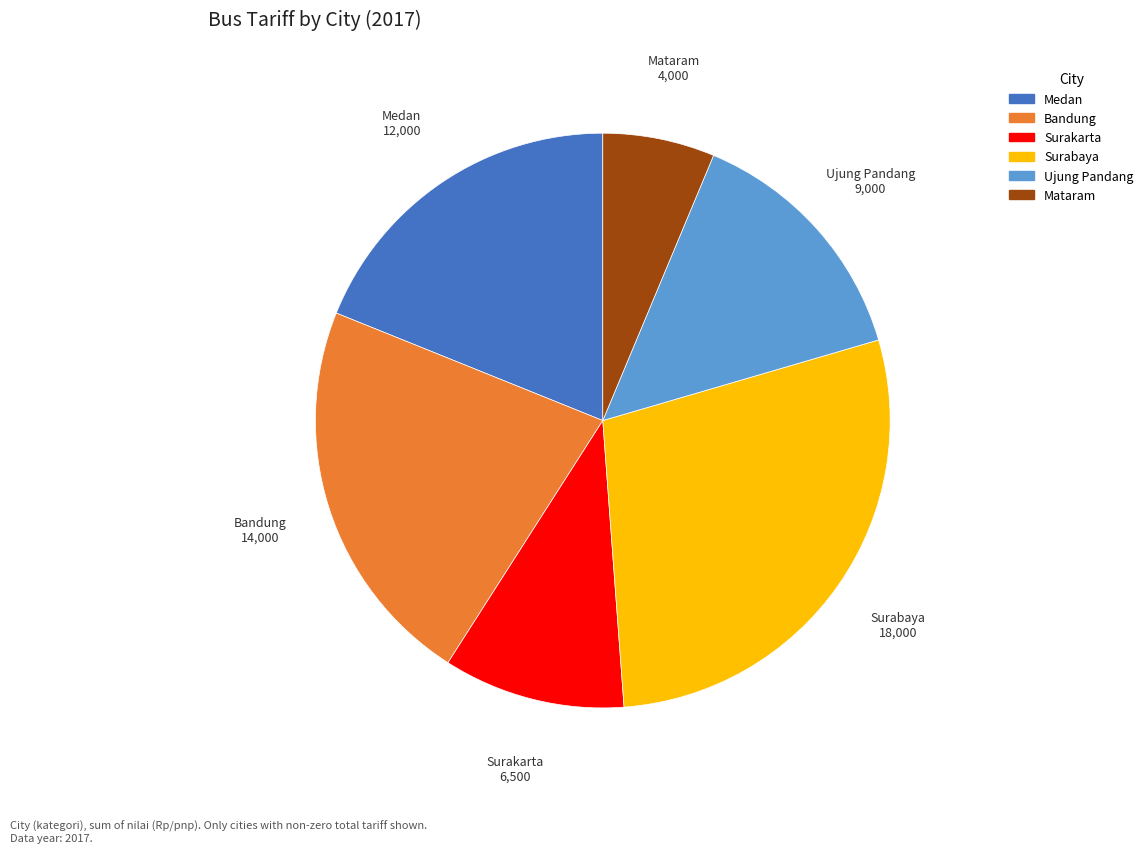

Is there any slice that represents more than half of the pie?

No